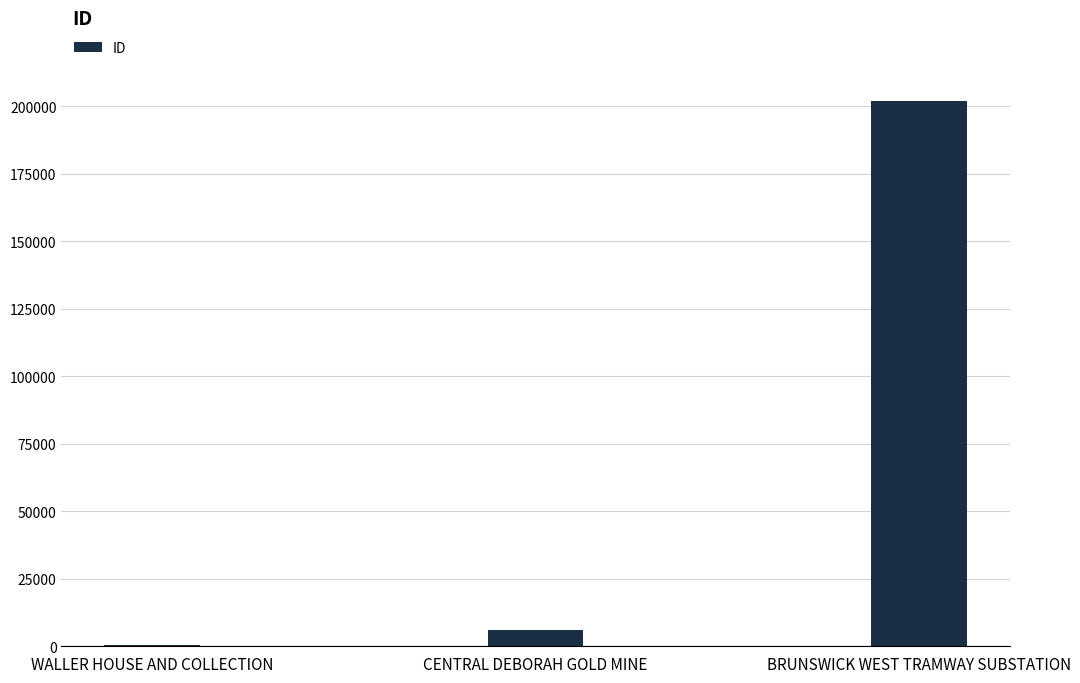

Between WALLER HOUSE AND COLLECTION and CENTRAL DEBORAH GOLD MINE, which is larger?

CENTRAL DEBORAH GOLD MINE